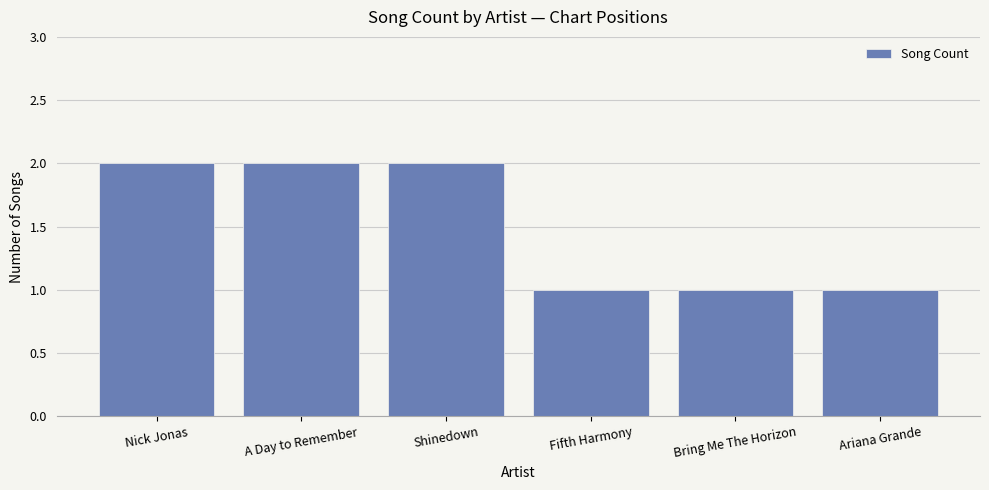

Read the value at Bring Me The Horizon.

1